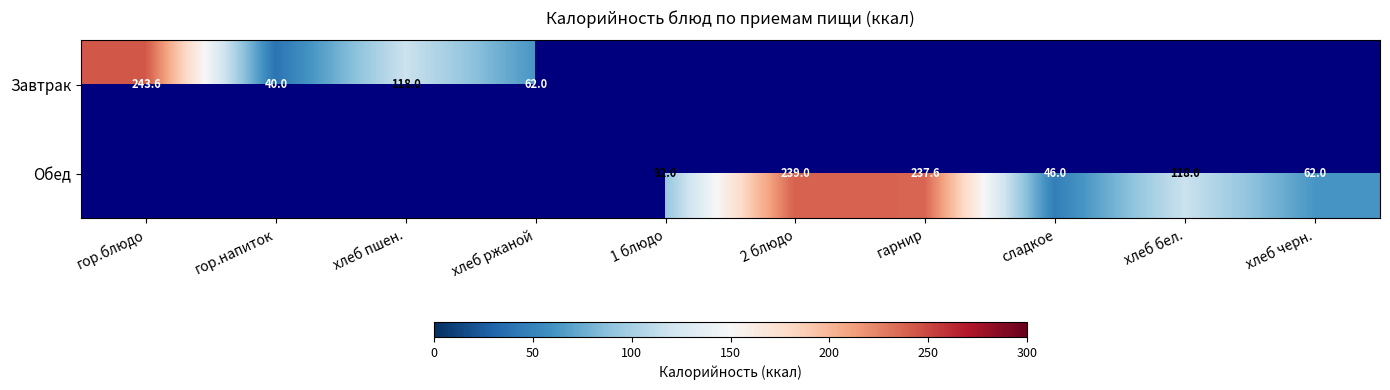

List the series in order of their overall mean, lowest first.

Завтрак, Обед